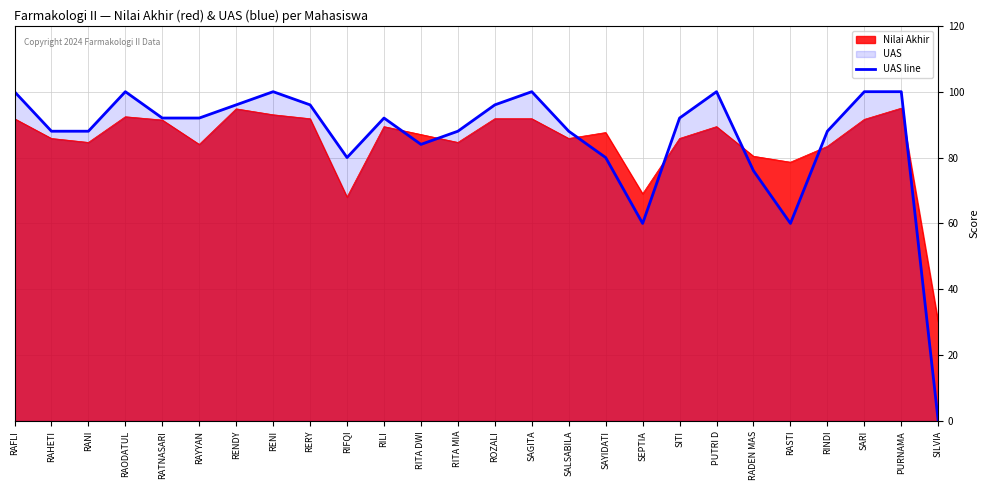

What is the difference between the values at ROZALI and SARI?

4